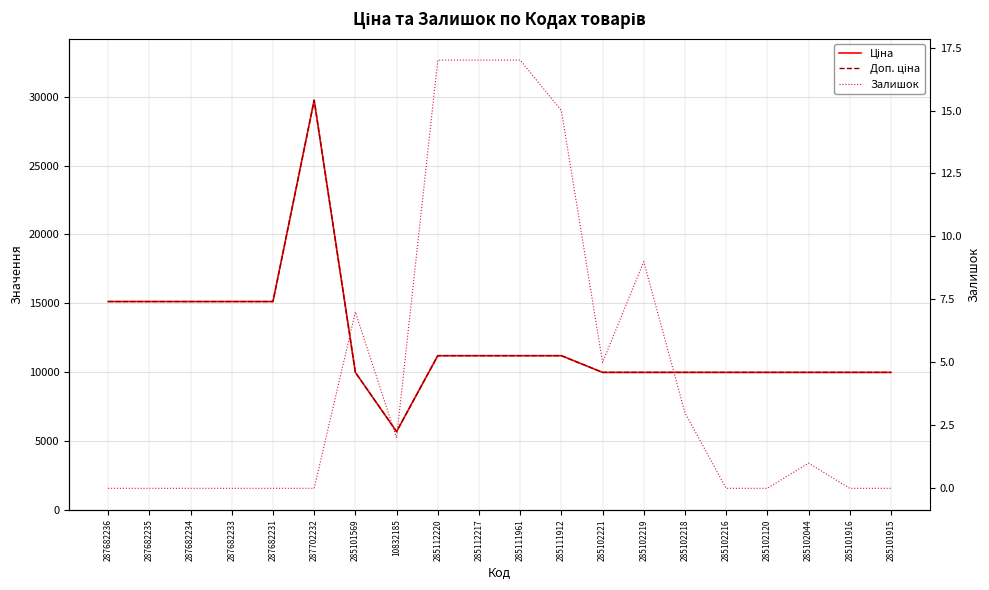

What is the total value across all series at 285102216?

19950.0